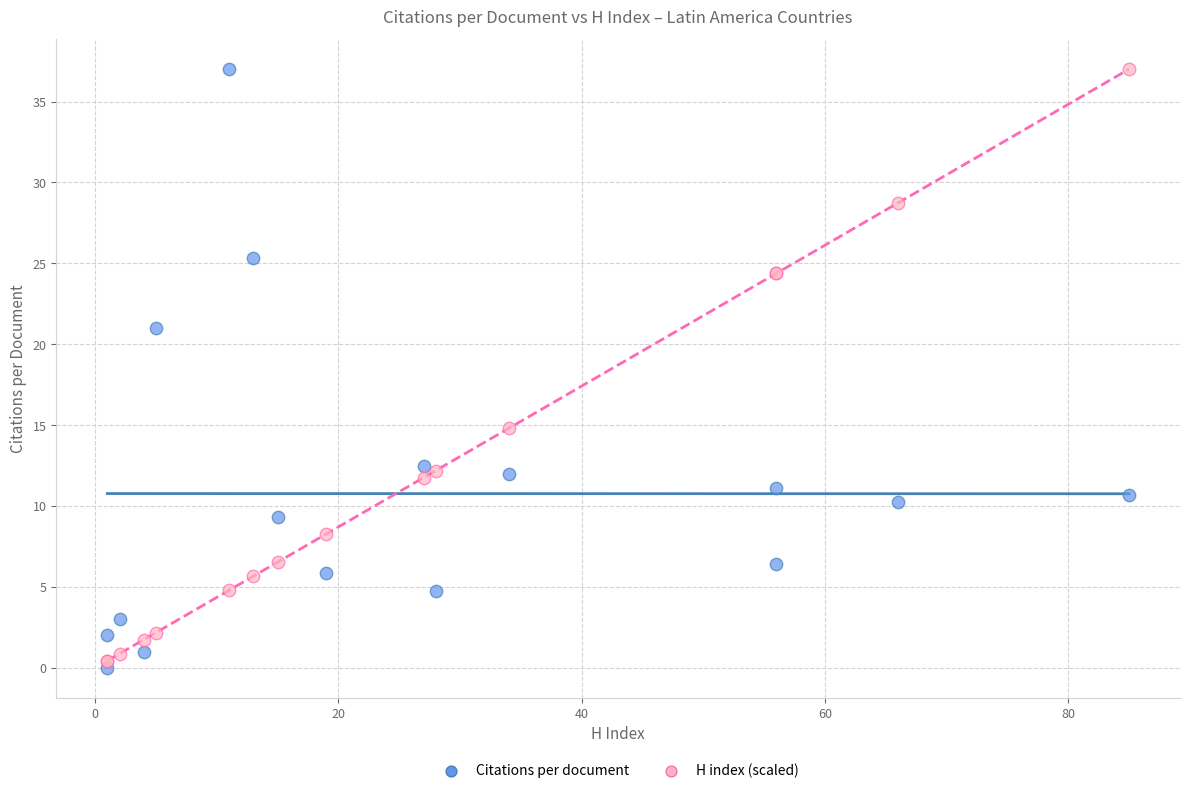

Which series contains the lowest Y value?

Citations per document